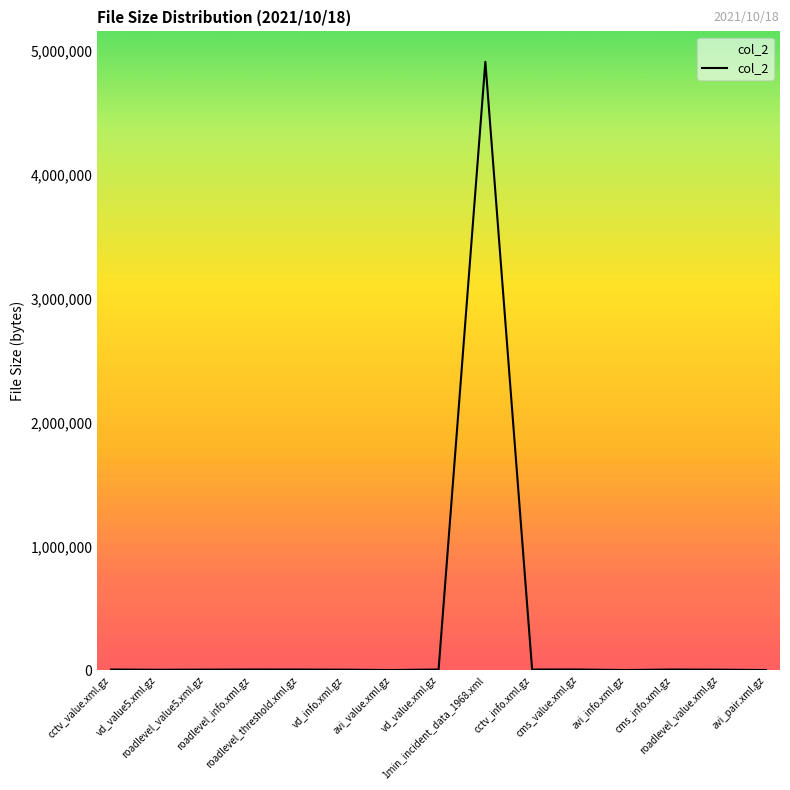

What is the greatest value displayed?

4911194